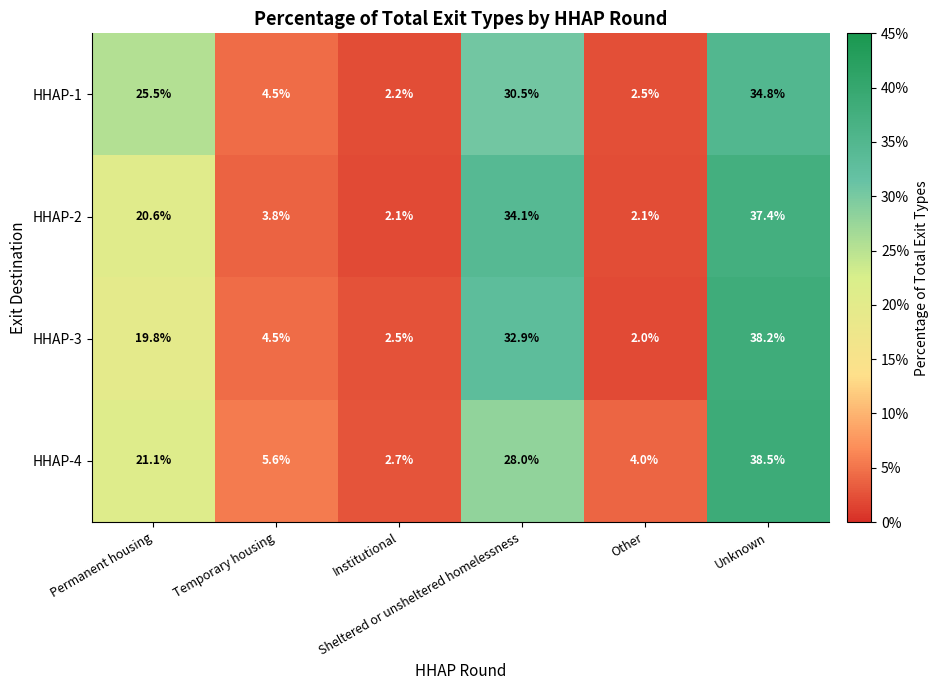

At how many categories does at least one series exceed 18?

3